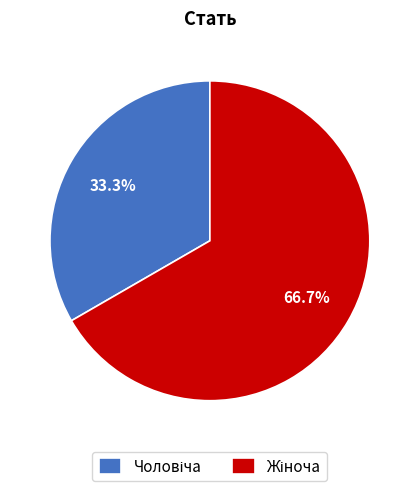

Is there any slice that represents more than half of the pie?

Yes